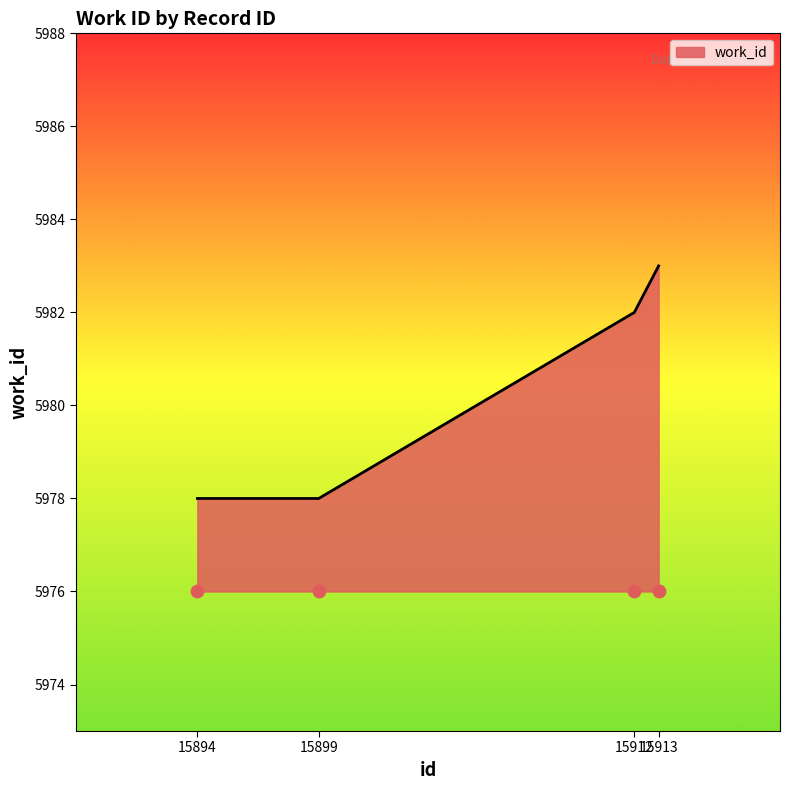

Which has a higher value, 15899 or 15913?

15913